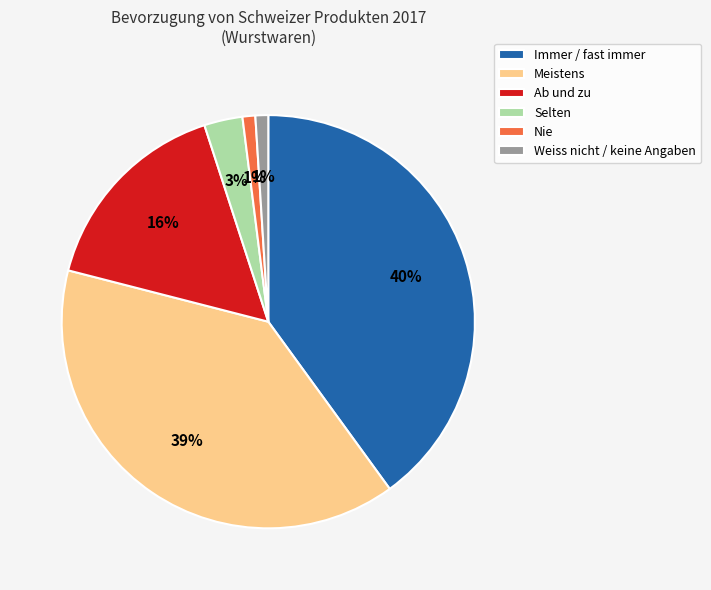

To the nearest percent, what is the difference between the Ab und zu and Immer / fast immer slice percentages?

24%